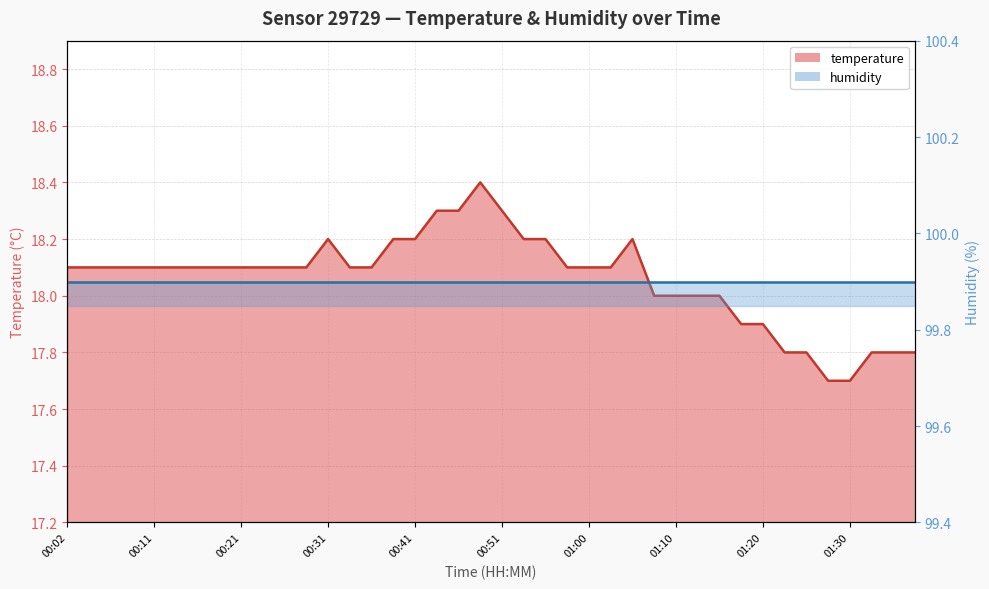

Which has a higher value, 01:05 or 01:15?

01:05